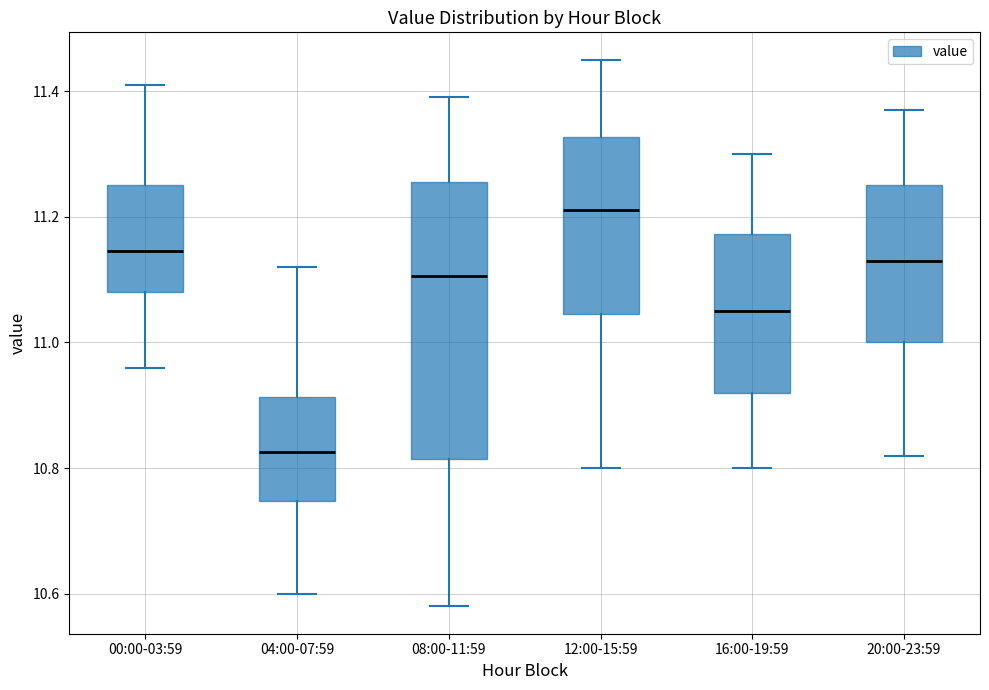

Comparing the boxes themselves (not the whiskers), which one is the tallest?

08:00-11:59